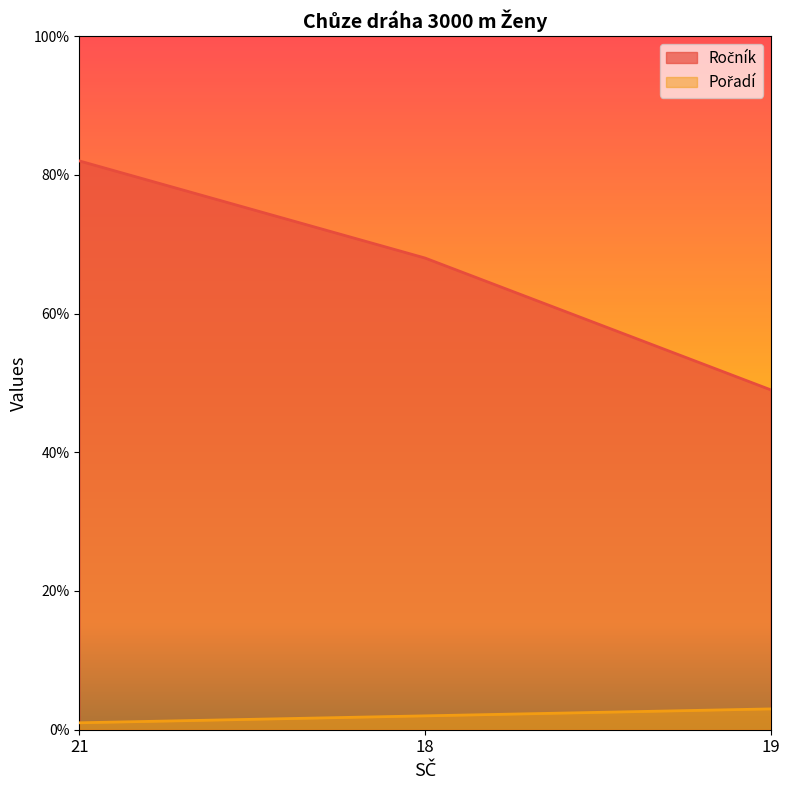

Reading right to left, extract all data points from this chart.

Ročník: 19=49	18=68	21=82
Pořadí: 19=3	18=2	21=1